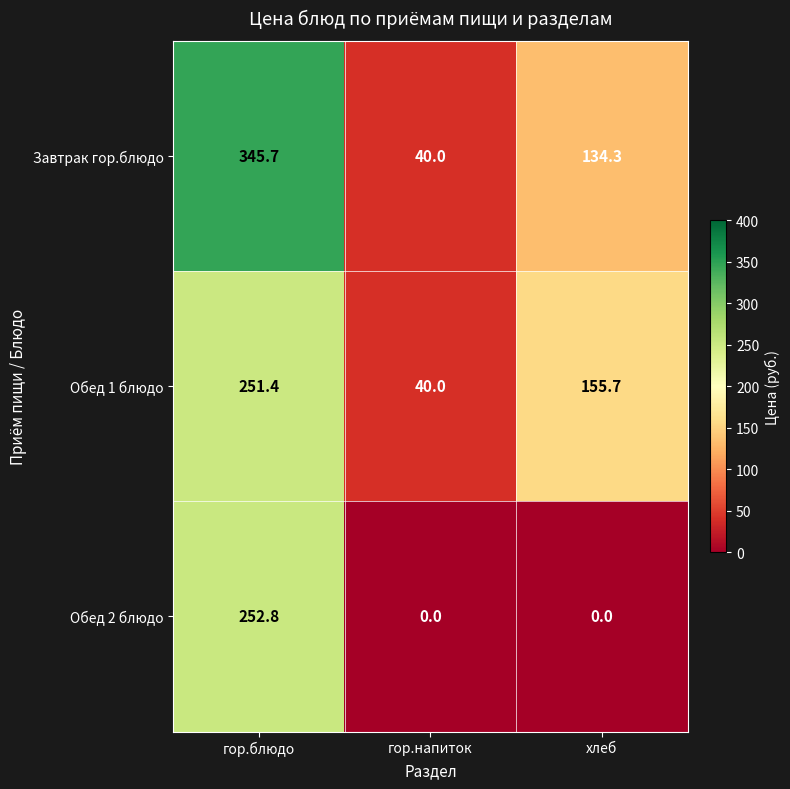

Reading left to right, what are all the values shown in this chart?

Завтрак гор.блюдо: гор.блюдо=345.7	гор.напиток=40.0	хлеб=134.3
Обед 1 блюдо: гор.блюдо=251.4	гор.напиток=40.0	хлеб=155.7
Обед 2 блюдо: гор.блюдо=252.8	гор.напиток=0.0	хлеб=0.0